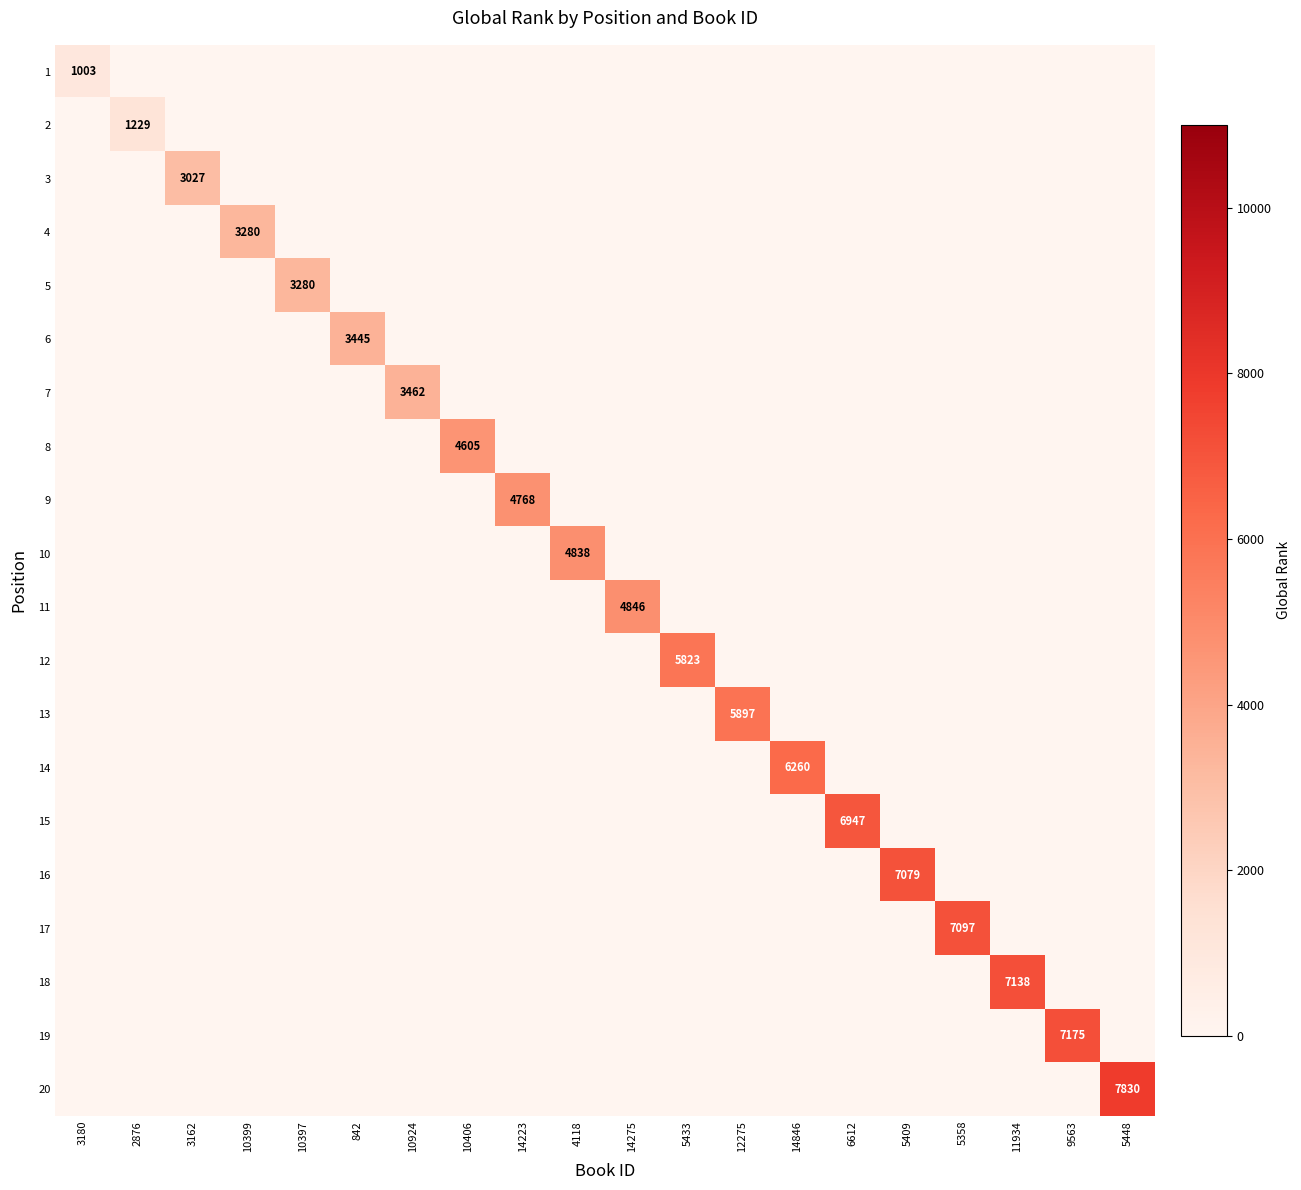

Which series has the largest total across all categories?

20